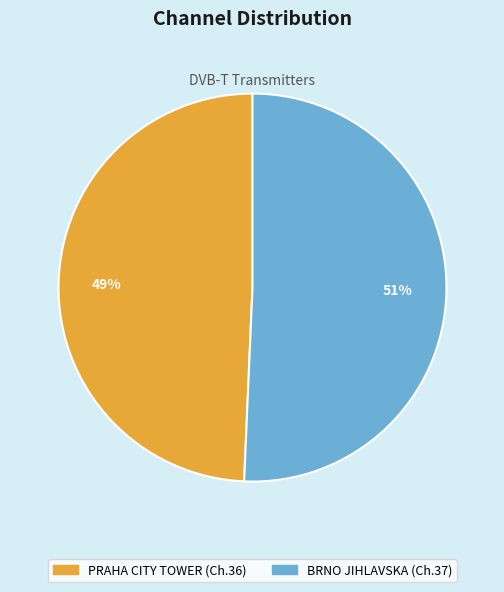

Is the sum of BRNO JIHLAVSKA and PRAHA CITY TOWER greater than half?

Yes